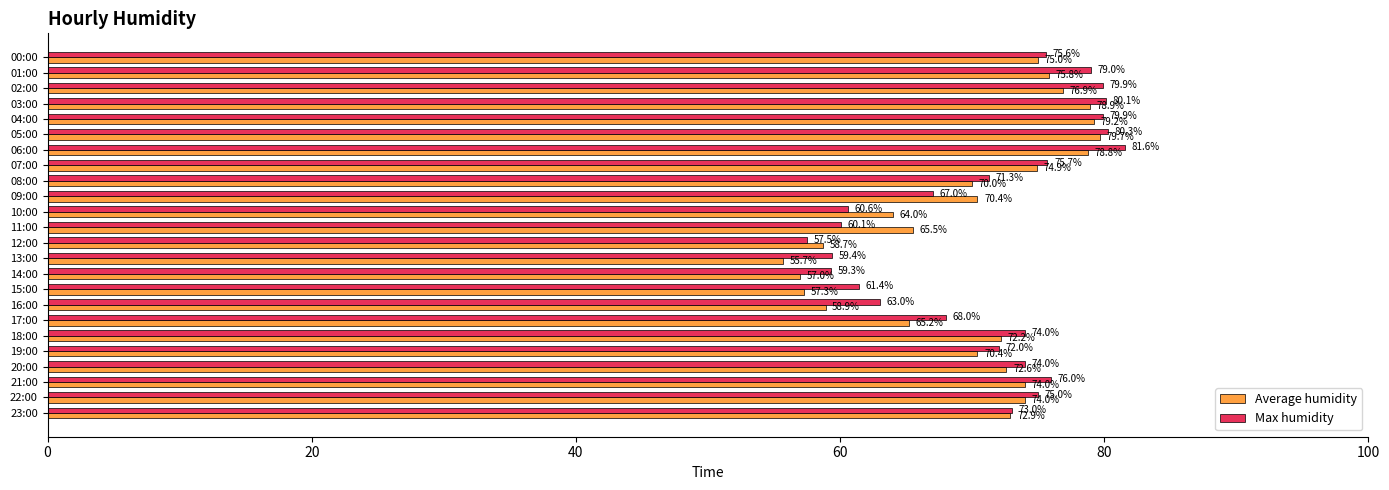

Which series changed the most between 12:00 and 14:00?

Max humidity